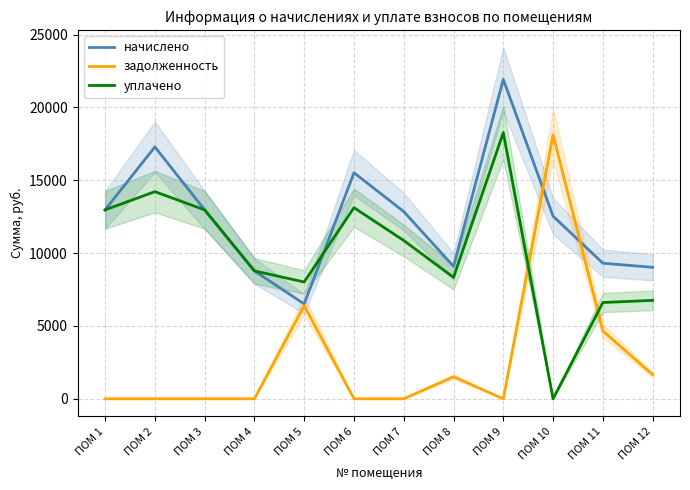

Count the number of categories in the chart.

12